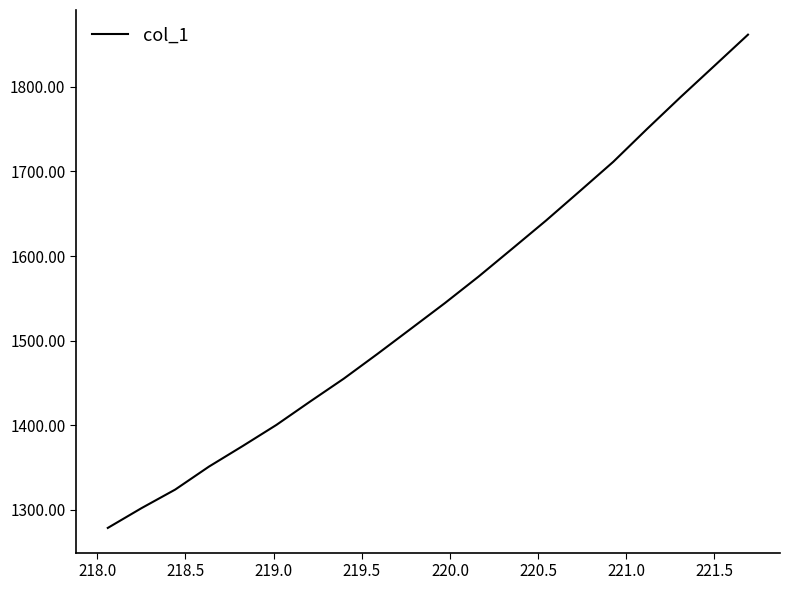

True or false: there are more than 2 points higher than both neighbors.

False